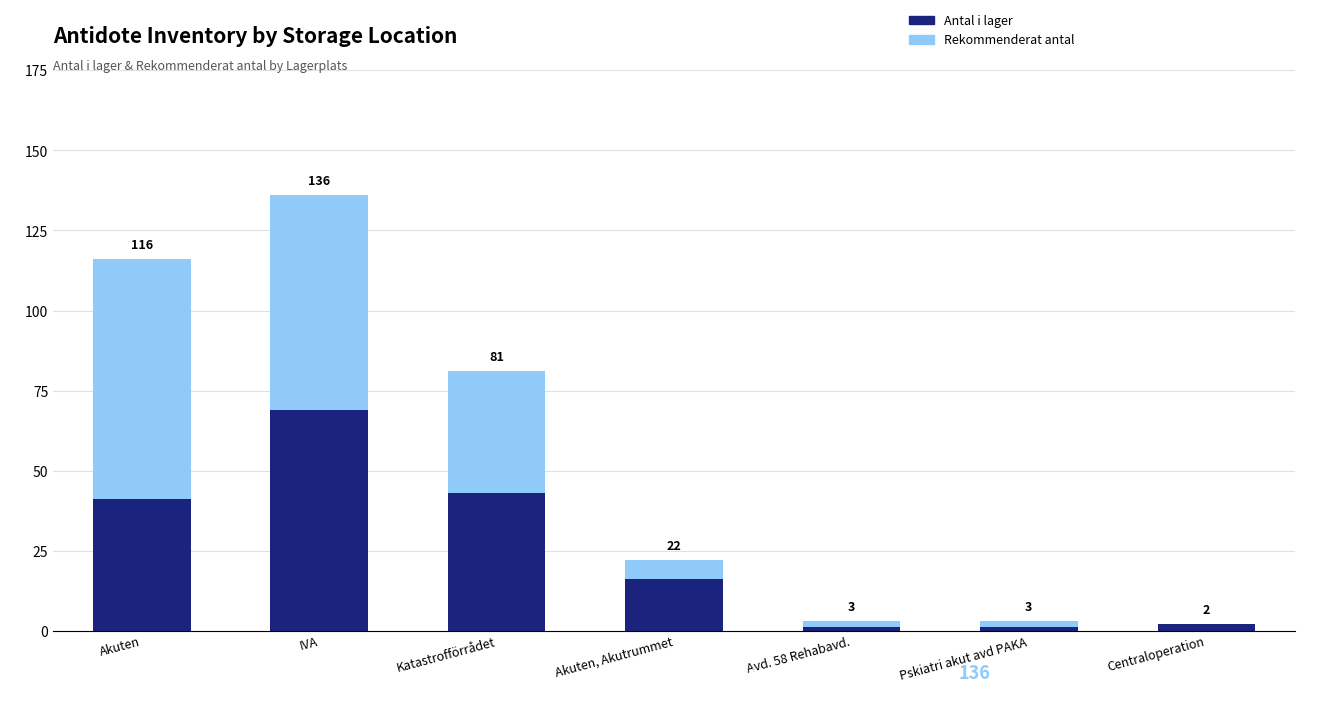

Are the bars grouped side by side (vs. stacked)?

No